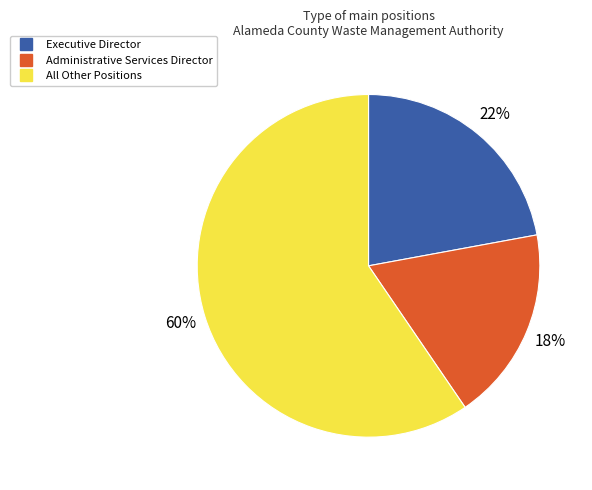

To the nearest percent, what is the average slice percentage?

33%